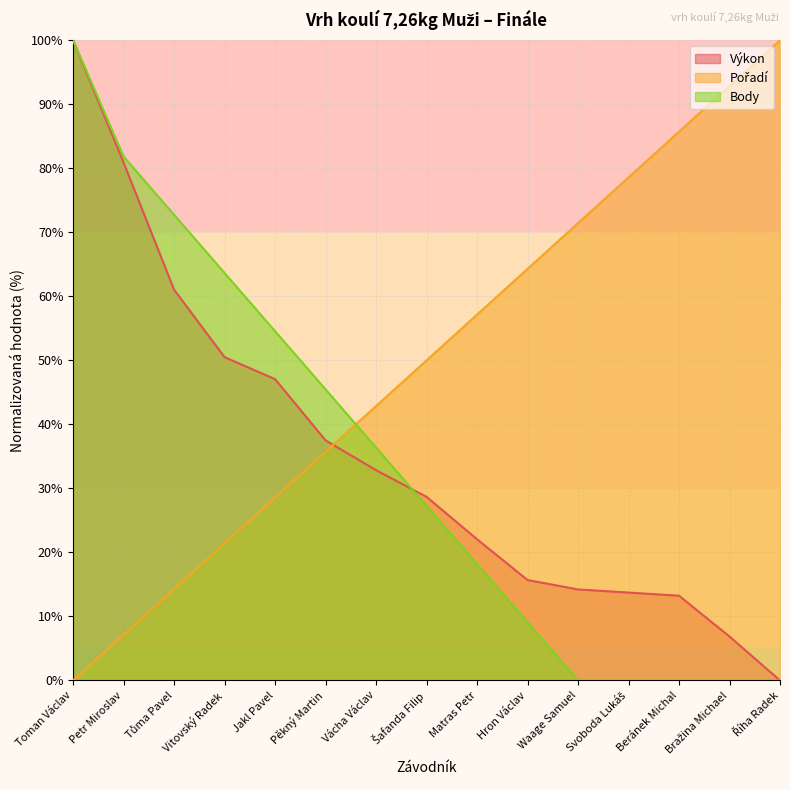

True or false: Pořadí has a value of 157.6 at Říha Radek.

False